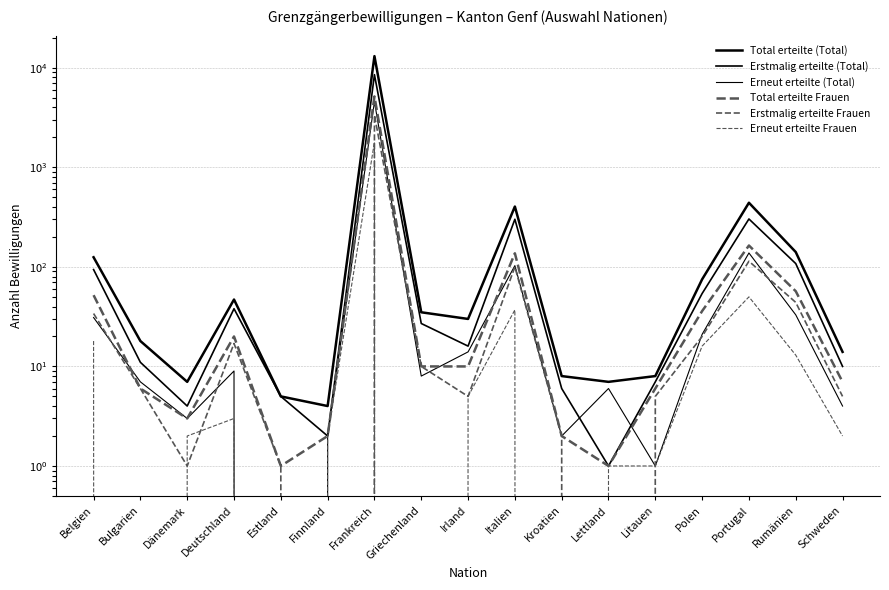

Rank the categories by Total erteilte Frauen value from lowest to highest.

Estland, Lettland, Finnland, Kroatien, Dänemark, Bulgarien, Litauen, Schweden, Griechenland, Irland, Deutschland, Polen, Belgien, Rumänien, Italien, Portugal, Frankreich